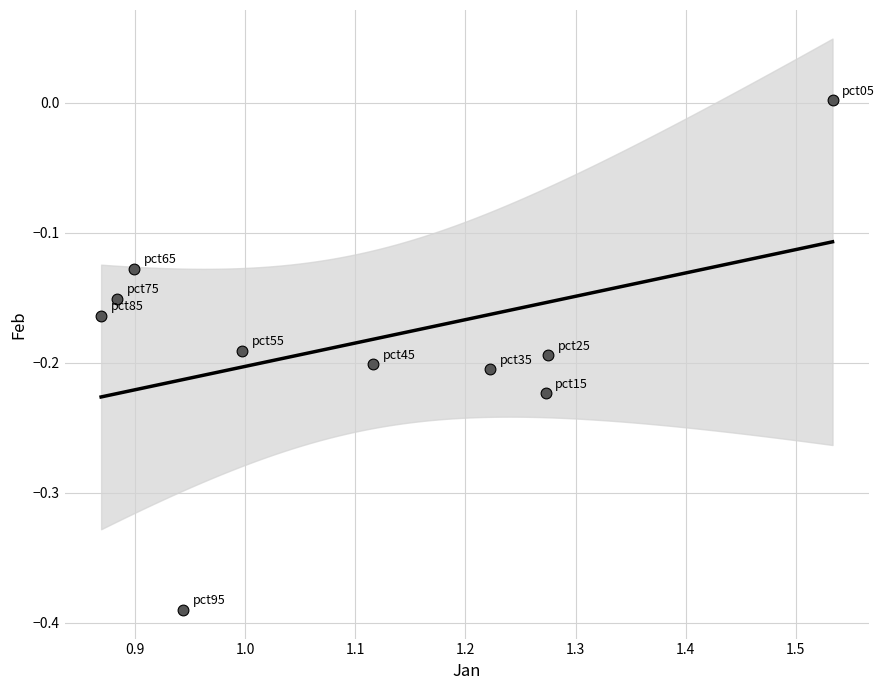

What is the range of Y values (max minus min)?

0.4